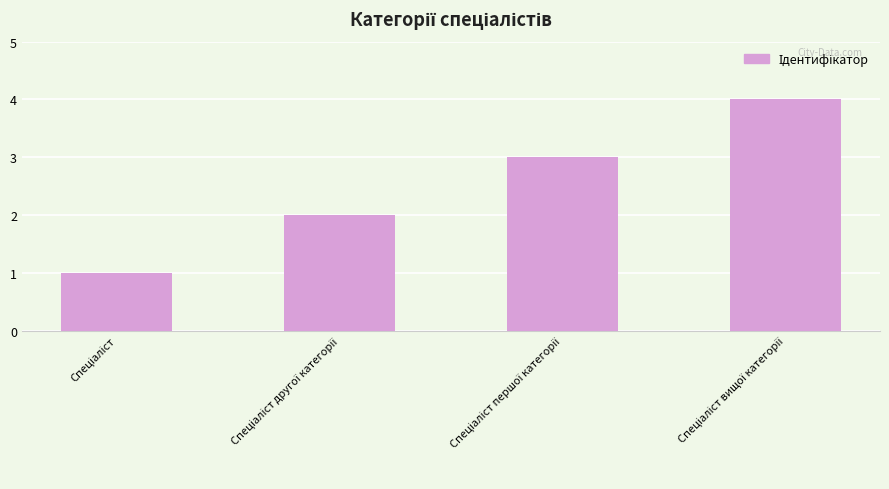

What is the difference between the maximum and minimum values?

3